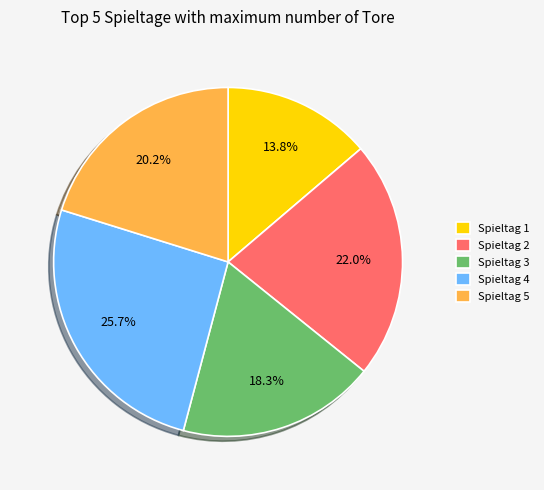

Which category has the biggest portion of the pie?

Spieltag 4